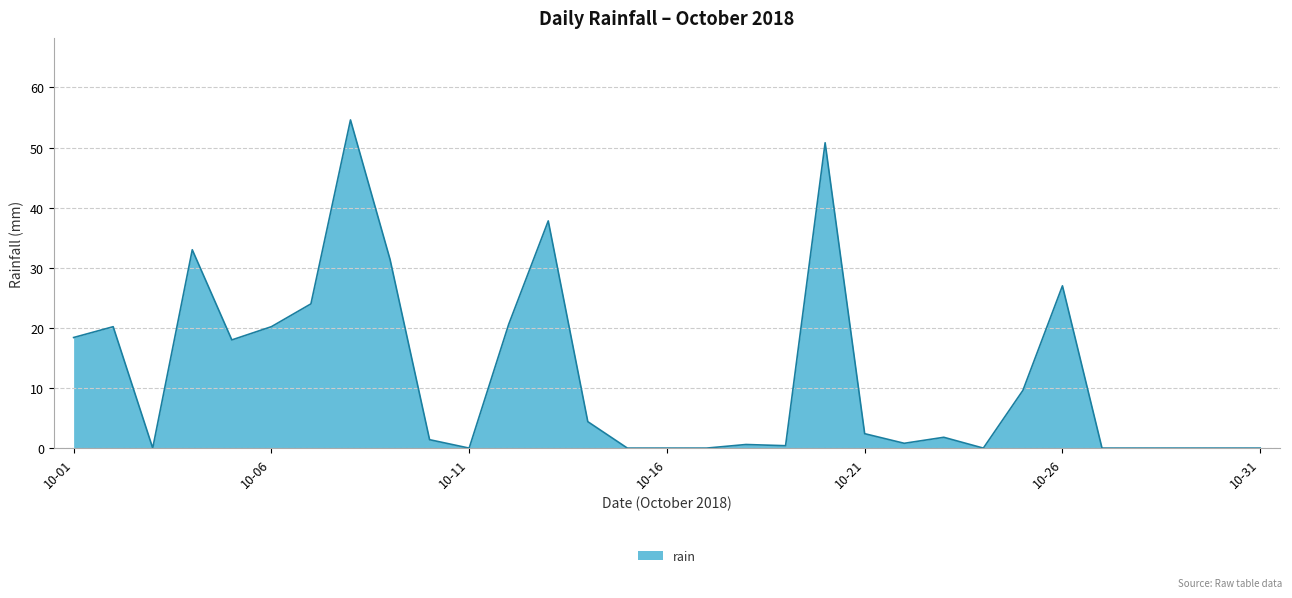

What is the average value?

12.2